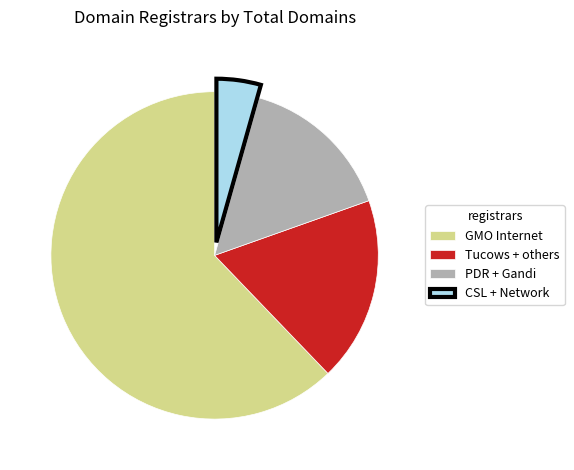

Combined, do Tucows + others and GMO Internet account for over 50%?

Yes